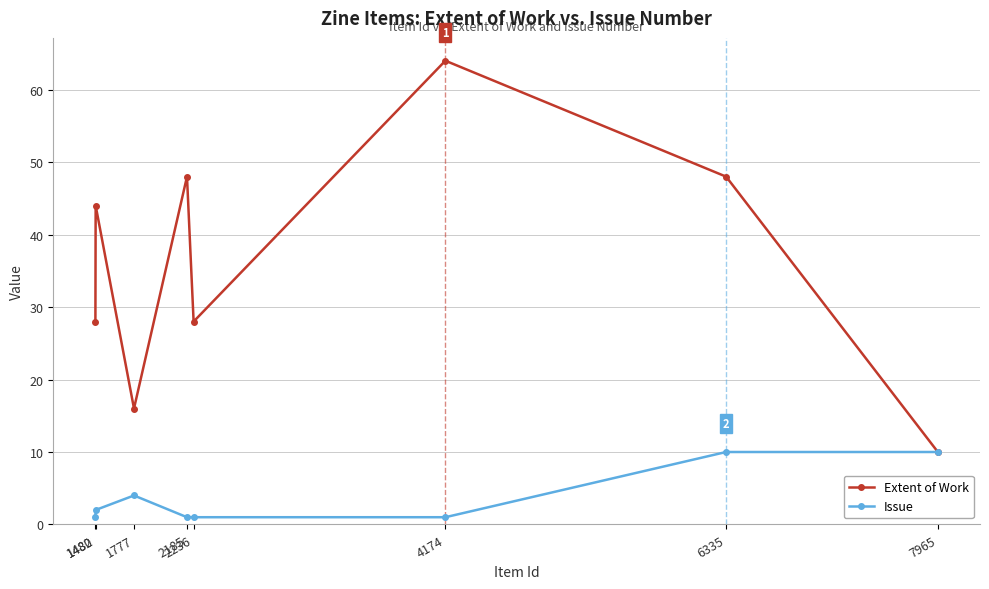

Count the number of categories in the chart.

8